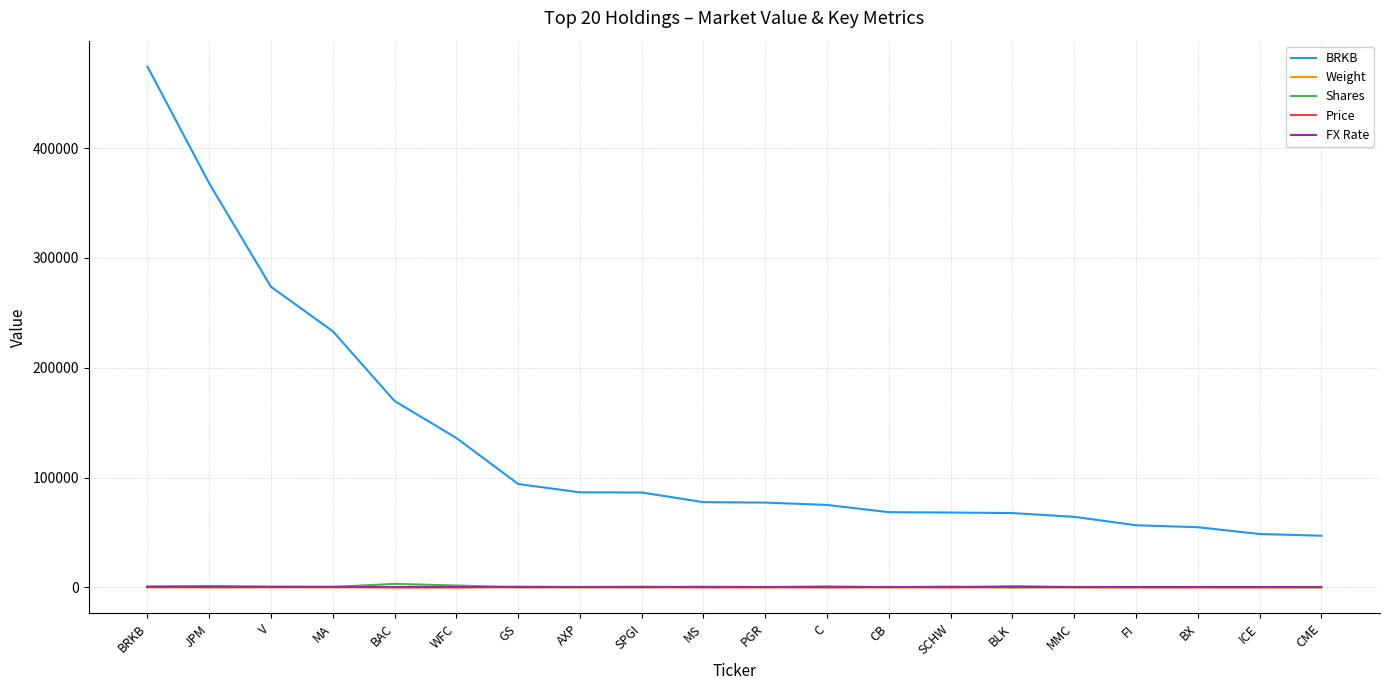

How many categories are shown in the chart?

20